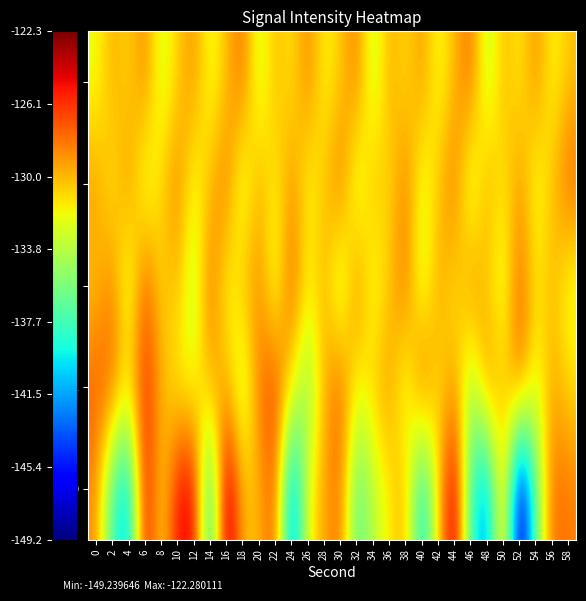

Reading left to right, list all the values displayed in this chart.

0: 0=-128.7	2=-137.8	4=-141.5	6=-124.5	8=-131.5	10=-125.1	12=-124.3	14=-140.2	16=-122.3	18=-130.1	20=-130.1	22=-126.9	24=-143.4	26=-131.9	28=-129.5	30=-127.7	32=-137.3	34=-133.7	36=-131.6	38=-129.5	40=-140.6	42=-130.7	44=-123.1	46=-138.4	48=-142.5	50=-128.7	52=-149.2	54=-136.3	56=-127.6	58=-128.2
1: 0=-127.3	2=-127.5	4=-131.0	6=-125.8	8=-129.6	10=-131.9	12=-132.2	14=-129.8	16=-129.5	18=-134.4	20=-128.0	22=-126.5	24=-131.2	26=-135.6	28=-129.8	30=-127.3	32=-132.1	34=-130.5	36=-128.9	38=-133.4	40=-126.8	42=-131.5	44=-129.1	46=-134.7	48=-128.3	50=-130.9	52=-127.7	54=-132.8	56=-129.4	58=-131.0
2: 0=-130.5	2=-128.3	4=-133.7	6=-126.9	8=-131.2	10=-129.8	12=-134.1	14=-127.5	16=-132.4	18=-130.0	20=-128.6	22=-133.2	24=-127.1	26=-131.8	28=-129.5	30=-134.6	32=-128.0	34=-132.9	36=-130.3	38=-127.8	40=-133.5	42=-129.2	44=-131.6	46=-128.4	48=-130.7	50=-133.0	52=-127.3	54=-131.4	56=-129.9	58=-132.6
3: 0=-129.1	2=-131.7	4=-128.5	6=-133.3	8=-130.8	10=-128.2	12=-132.5	14=-130.1	16=-127.9	18=-133.6	20=-129.4	22=-131.9	24=-128.7	26=-132.2	28=-130.5	30=-127.6	32=-133.8	34=-129.7	36=-131.3	38=-128.1	40=-132.9	42=-130.4	44=-127.8	46=-134.0	48=-129.3	50=-131.6	52=-128.8	54=-132.7	56=-130.2	58=-127.5
4: 0=-132.3	2=-129.6	4=-131.0	6=-128.4	8=-133.1	10=-130.7	12=-128.8	14=-132.6	16=-130.2	18=-127.7	20=-133.4	22=-129.9	24=-131.5	26=-128.3	28=-132.0	30=-130.6	32=-128.1	34=-133.7	36=-129.5	38=-131.2	40=-128.9	42=-132.4	44=-130.0	46=-127.6	48=-133.9	50=-129.8	52=-131.7	54=-128.6	56=-132.1	58=-130.3